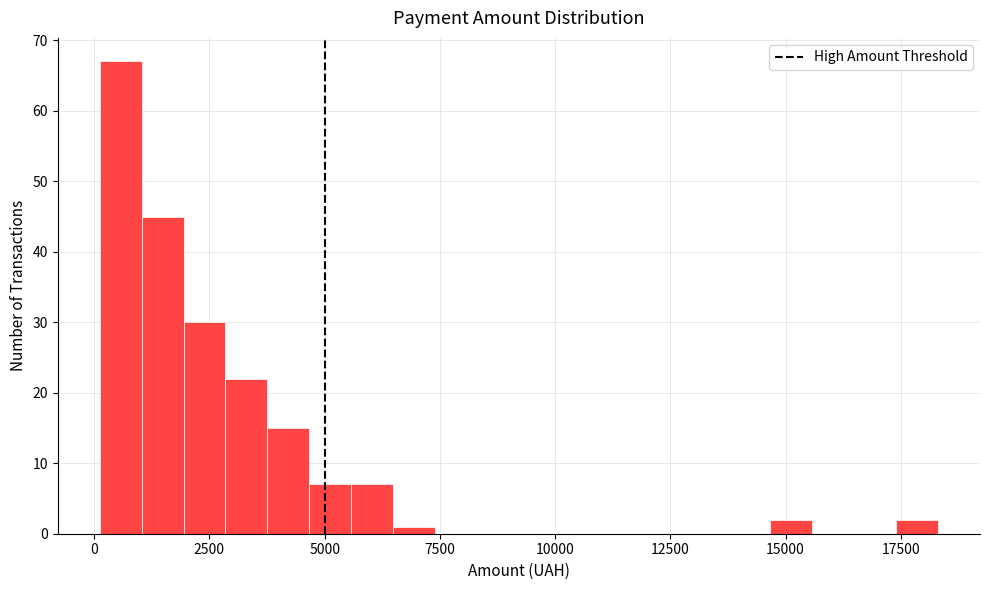

Around what value on the x-axis is the tallest bar? Give the approximate position of its centre, as read against the axis.

500